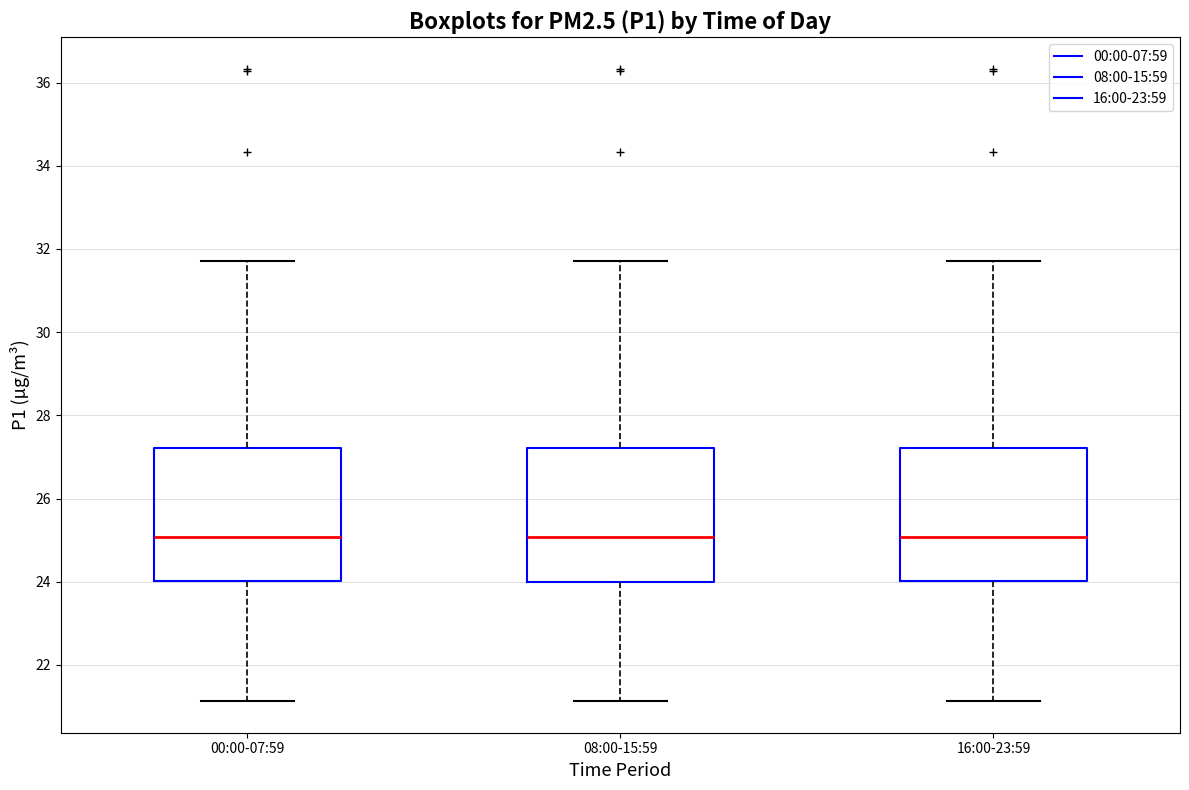

Where does the lower whisker of the box for 00:00-07:59 end on the y-axis? The values are not printed on the chart, so give them approximately, as read against the axis.

21.2